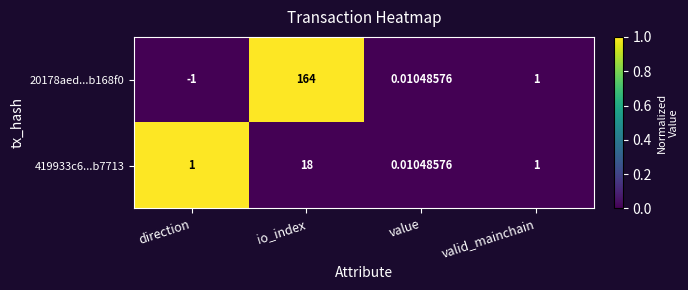

Rank the categories by 20178aed...b168f0 value from highest to lowest.

io_index, valid_mainchain, value, direction